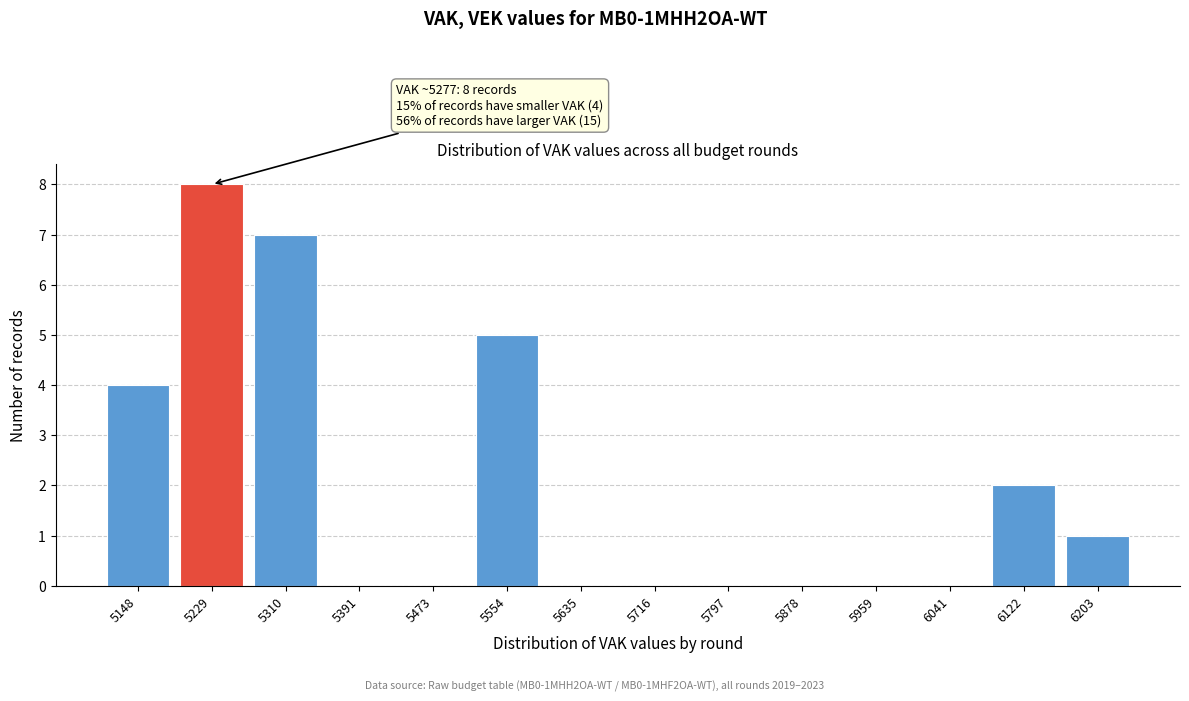

Reading left to right, list all the values displayed in this chart.

5148=4	5229=8	5310=7	5391=0	5473=0	5554=5	5635=0	5716=0	5797=0	5878=0	5959=0	6041=0	6122=2	6203=1